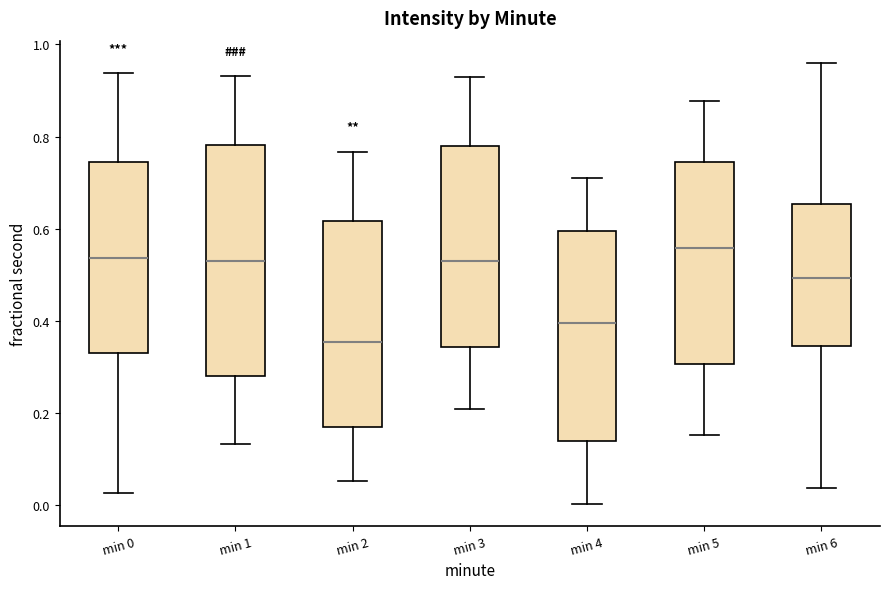

Comparing the boxes themselves (not the whiskers), which one is the tallest?

min 1